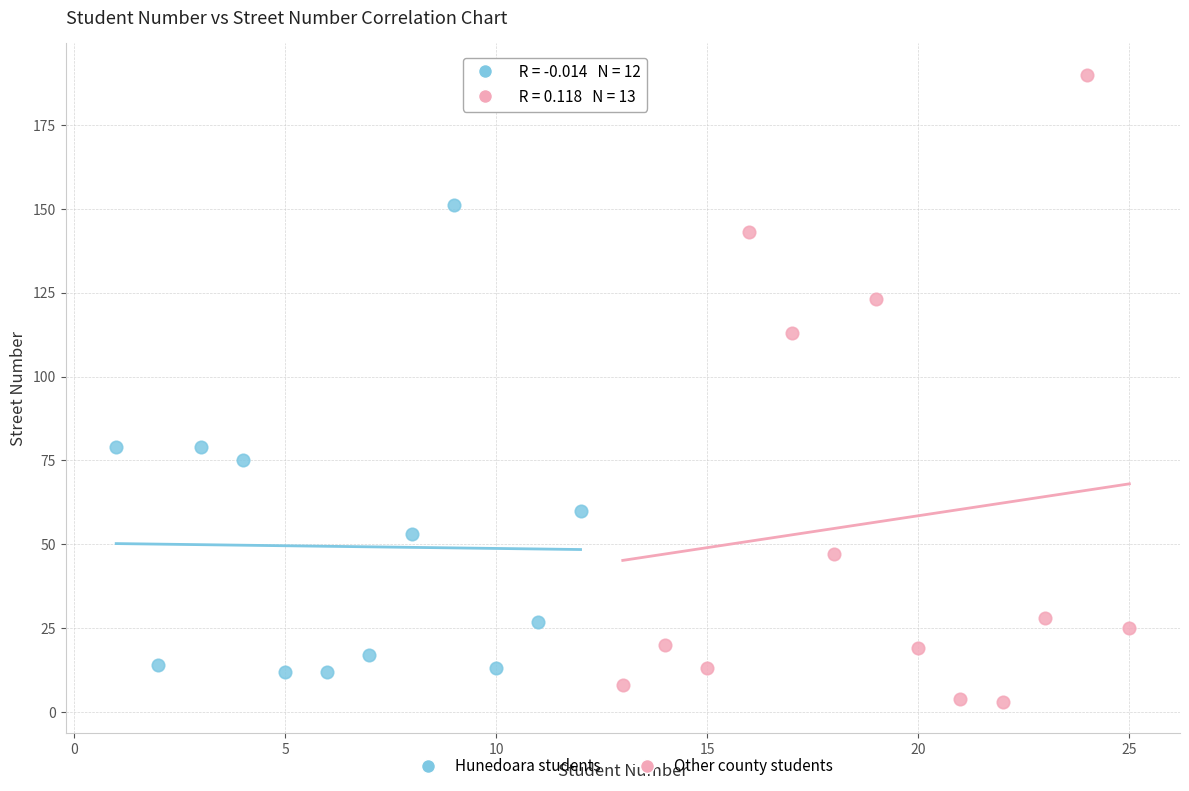

Which series reaches the maximum Y coordinate?

Other county students